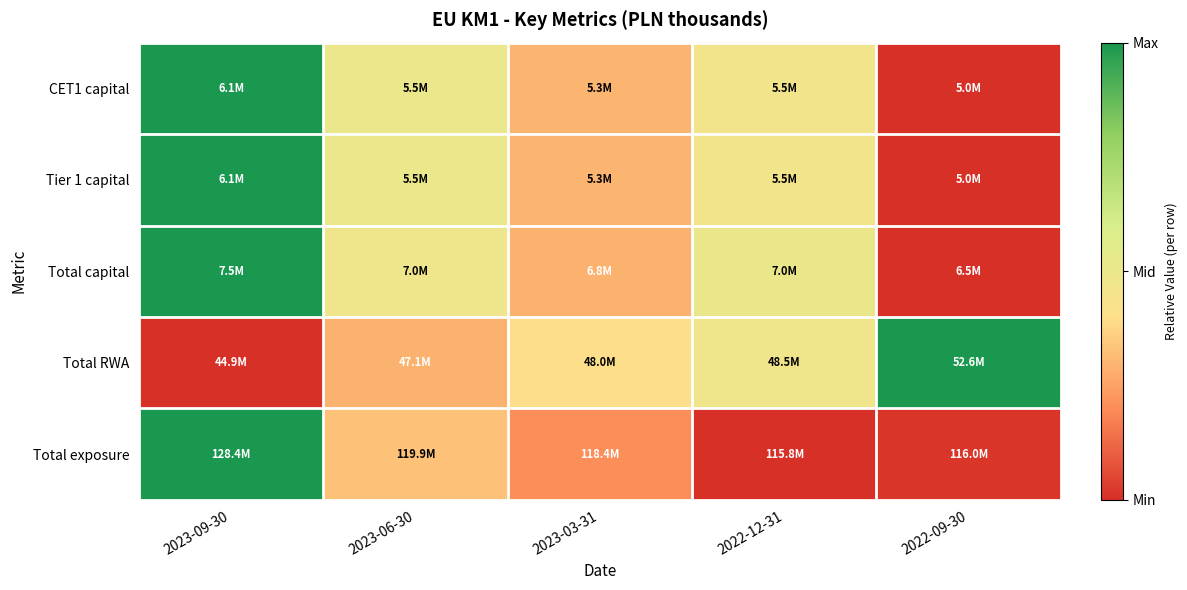

Reading left to right, what are all the values shown in this chart?

CET1 capital: 2023-09-30=1.0	2023-06-30=0.5	2023-03-31=0.3	2022-12-31=0.5	2022-09-30=0.0
Tier 1 capital: 2023-09-30=1.0	2023-06-30=0.5	2023-03-31=0.3	2022-12-31=0.5	2022-09-30=0.0
Total capital: 2023-09-30=1.0	2023-06-30=0.5	2023-03-31=0.3	2022-12-31=0.5	2022-09-30=0.0
Total RWA: 2023-09-30=0.0	2023-06-30=0.3	2023-03-31=0.4	2022-12-31=0.5	2022-09-30=1.0
Total exposure: 2023-09-30=1.0	2023-06-30=0.3	2023-03-31=0.2	2022-12-31=0.0	2022-09-30=0.0